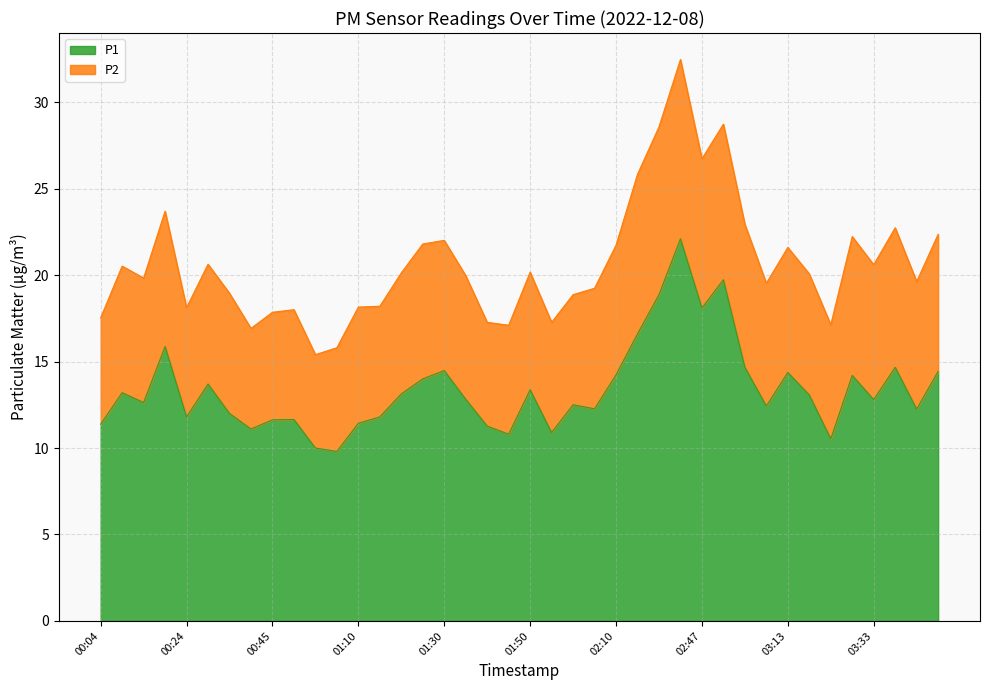

What position from the right is 03:03?

10